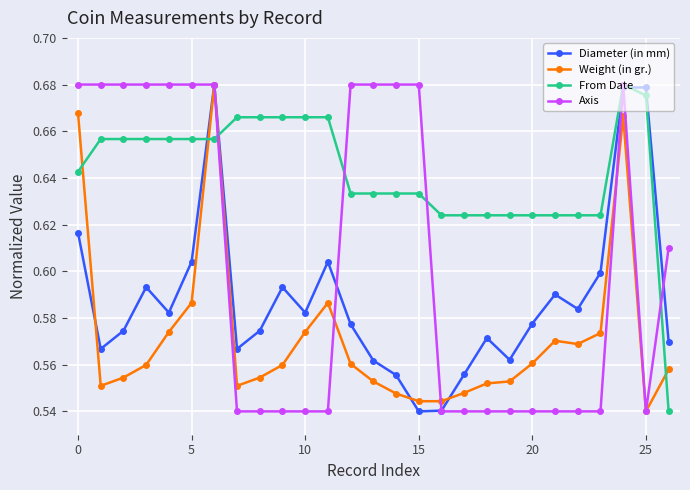

Rank the series by their average value, from lowest to highest.

Weight (in gr.), Diameter (in mm), Axis, From Date